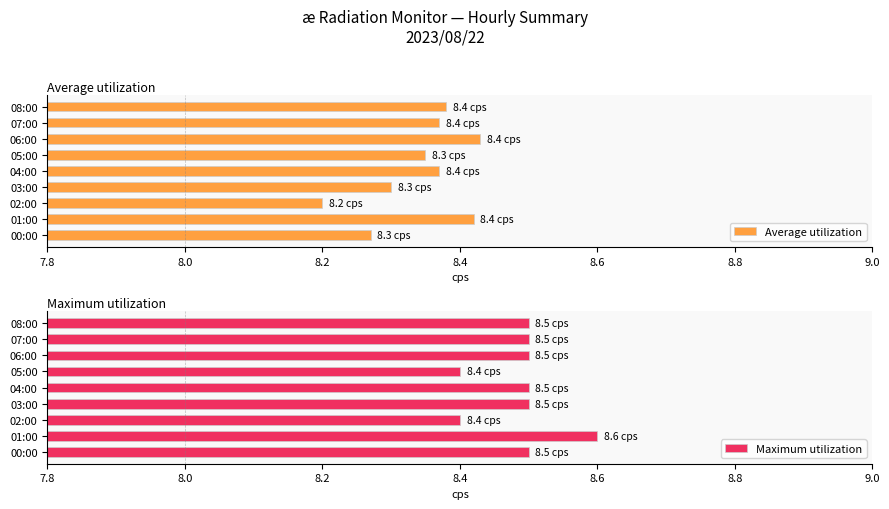

At which label is Average utilization closest to 8?

02:00